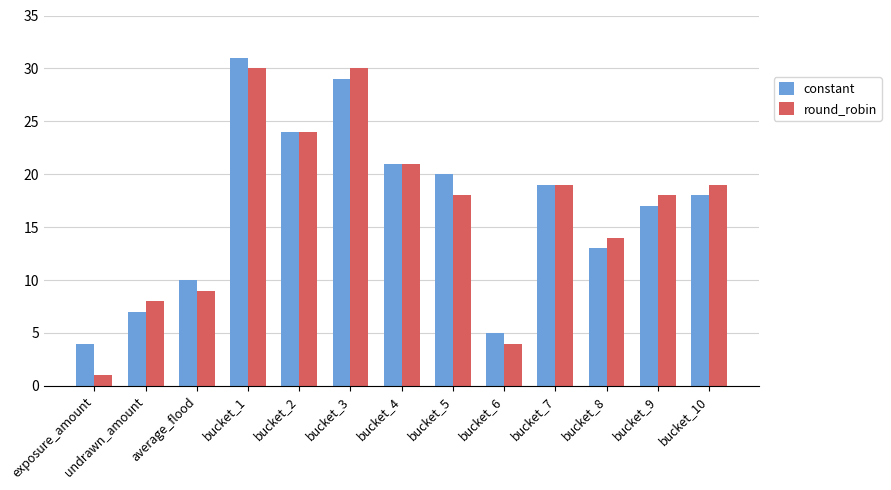

How many data points in constant are less than 18?

6